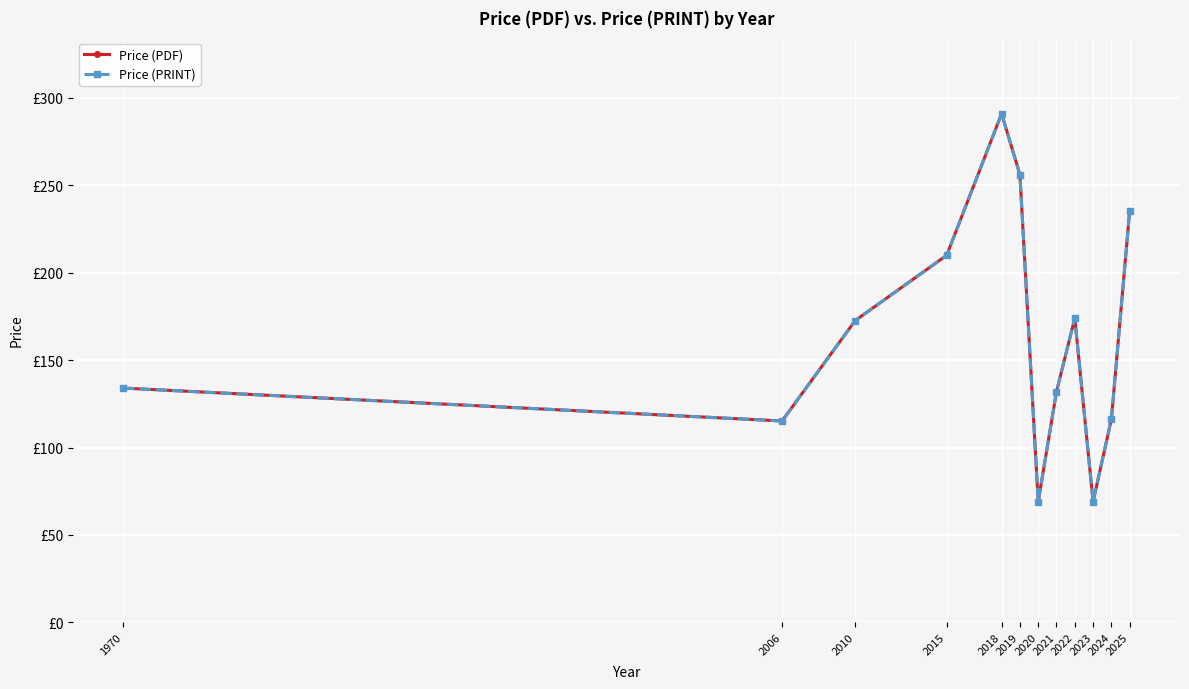

Rank the series by their maximum value, from lowest to highest.

Price (PDF), Price (PRINT)